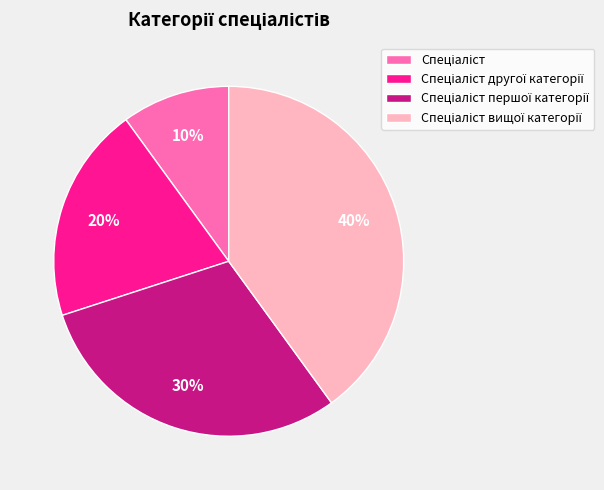

Does any single category account for the majority?

No